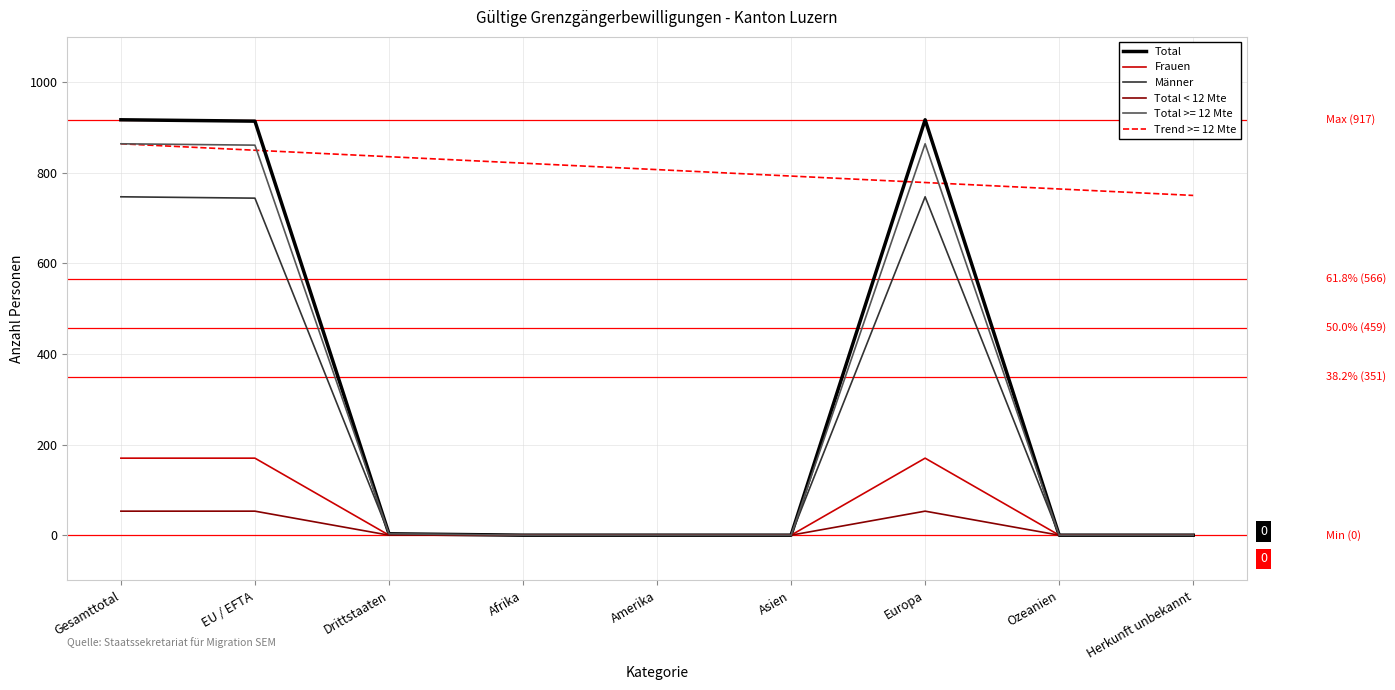

Which series has the largest total across all categories?

Trend >= 12 Mte